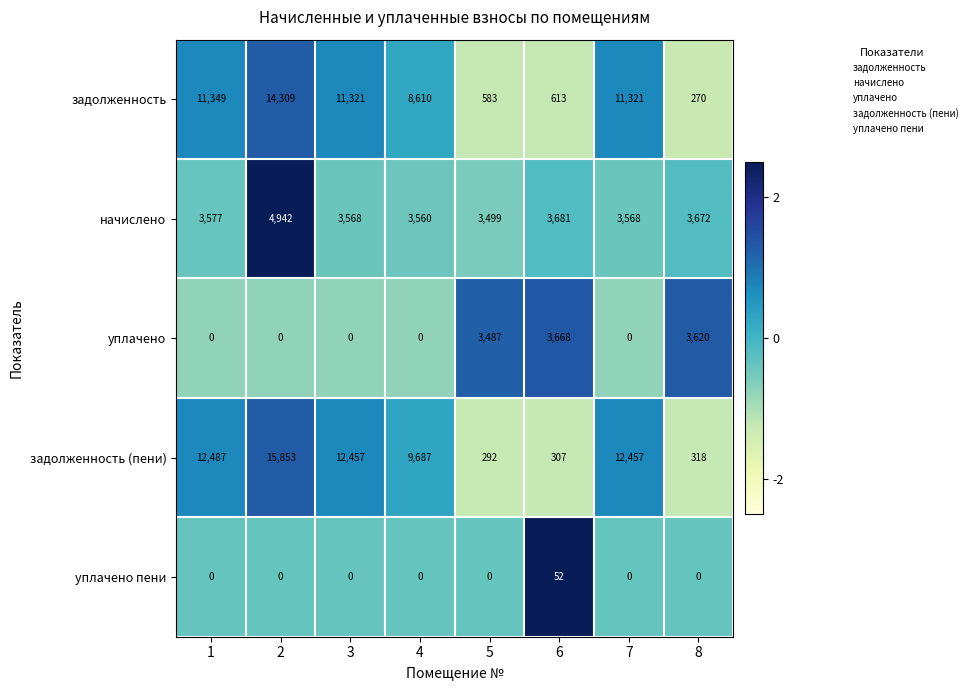

Where is задолженность (пени) nearest to the value 8072?

4